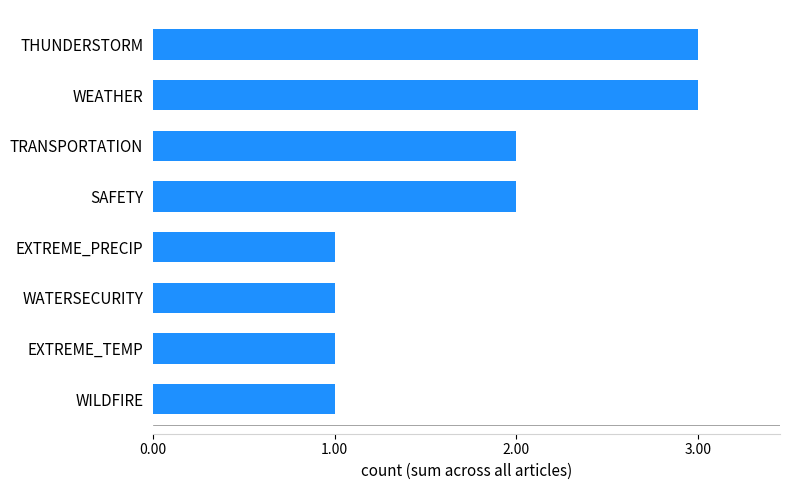

What is the smallest value displayed?

1